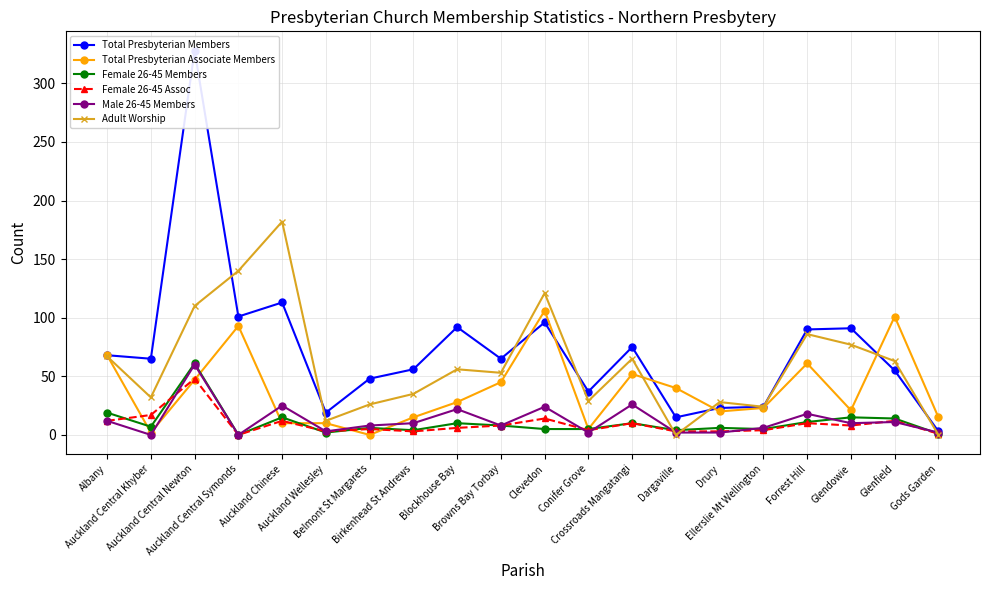

Does the chart display data point markers on the line(s)?

Yes